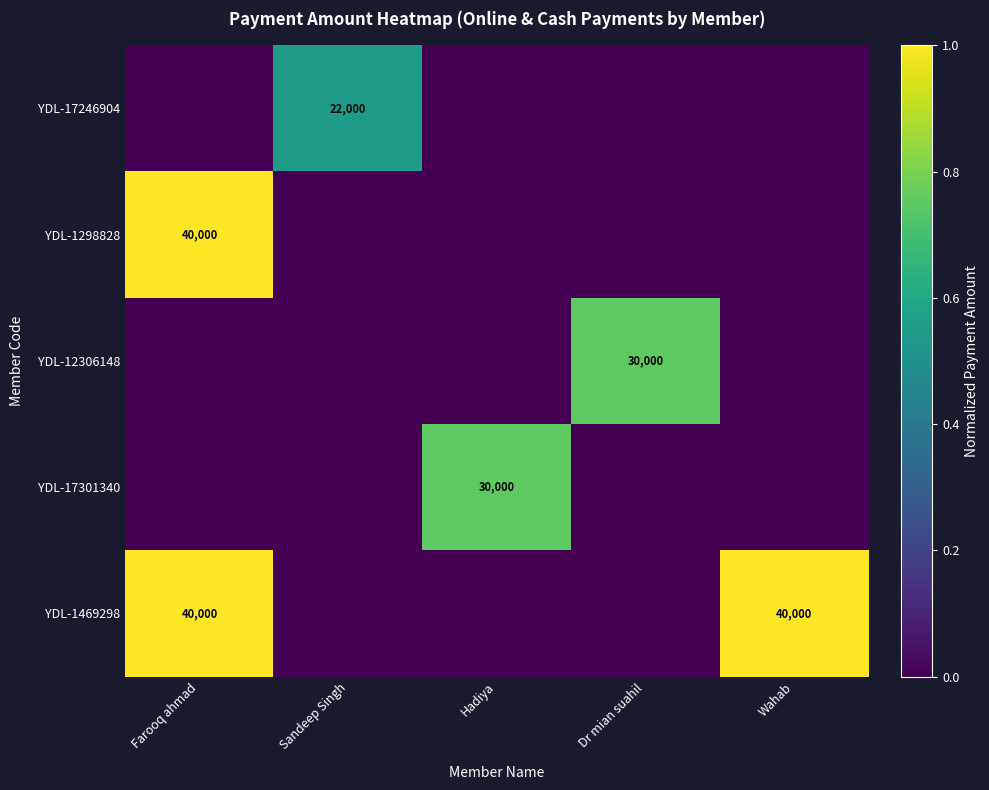

What is the difference between the highest and lowest values at Hadiya?

0.8